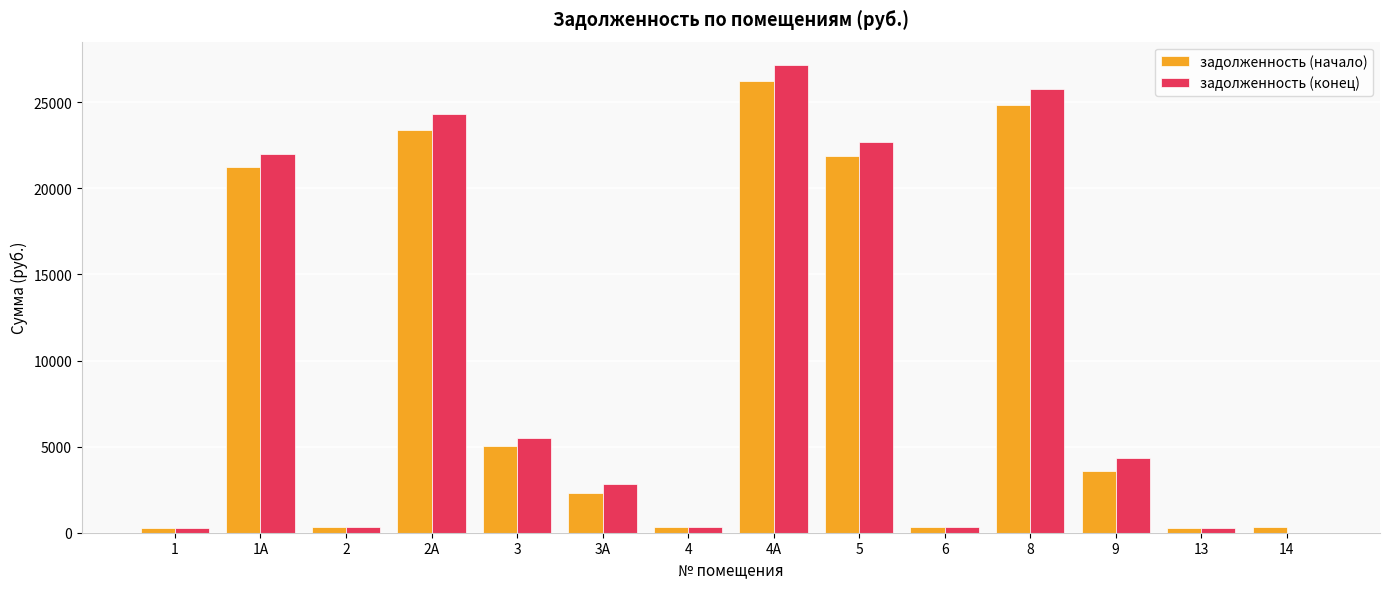

What is the sum of all задолженность (конец) values?

135927.7